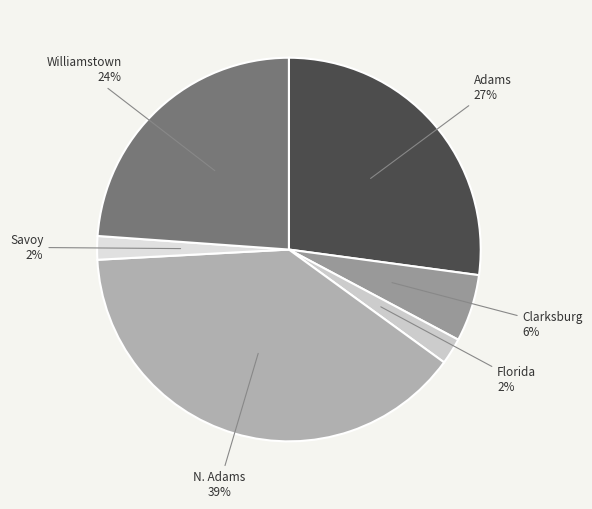

To the nearest percent, what is the average slice percentage?

17%